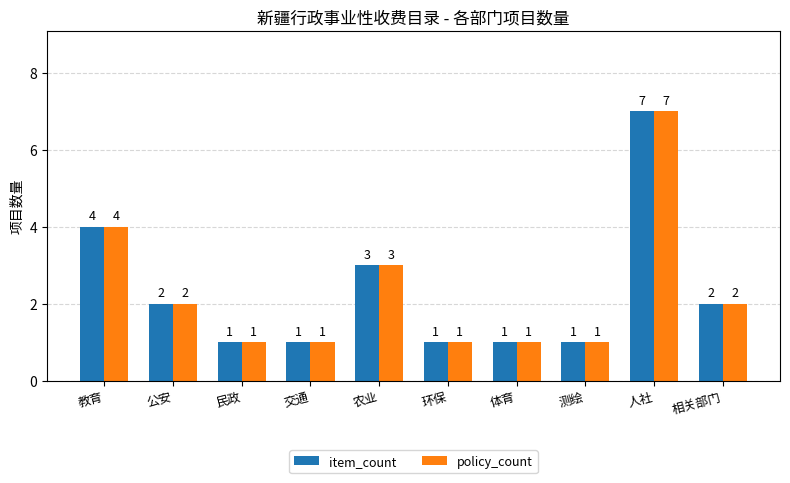

What is the difference between the maximum and minimum values in the item_count series?

6